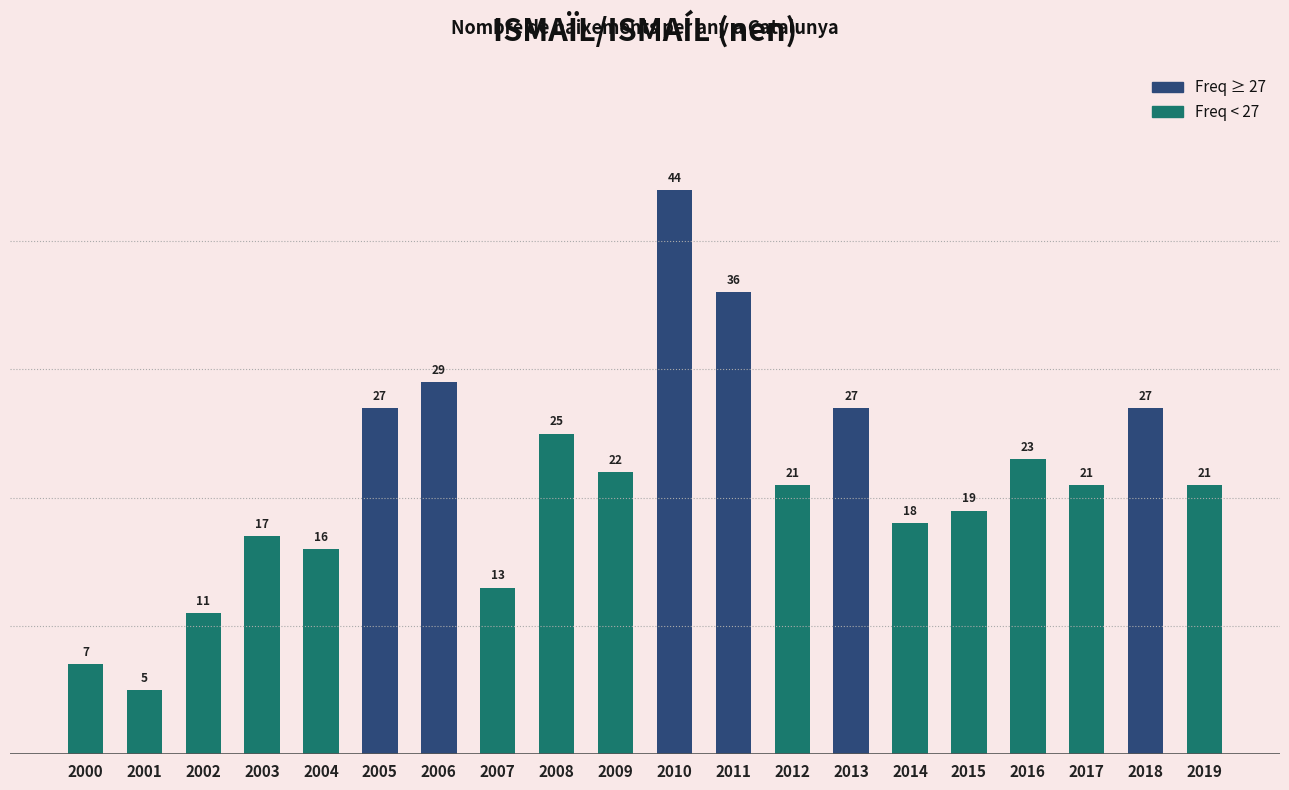

Where does the data first go above 21?

2005